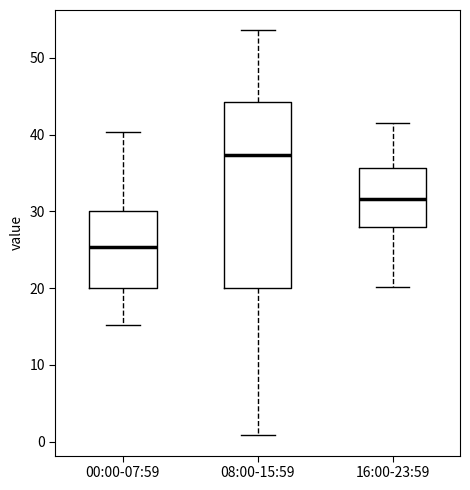

Where is the upper edge of the box for 08:00-15:59 on the y-axis? The values are not printed on the chart, so give them approximately, as read against the axis.

44